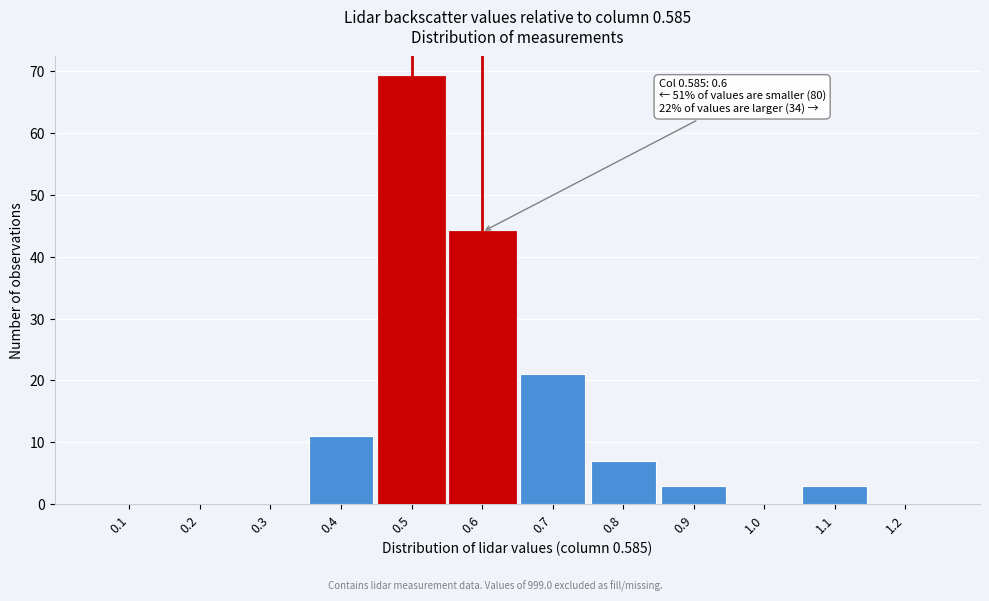

Reading left to right, extract all data points from this chart.

0.1=0	0.2=0	0.3=0	0.4=11	0.5=69	0.6=44	0.7=21	0.8=7	0.9=3	1.0=0	1.1=3	1.2=0